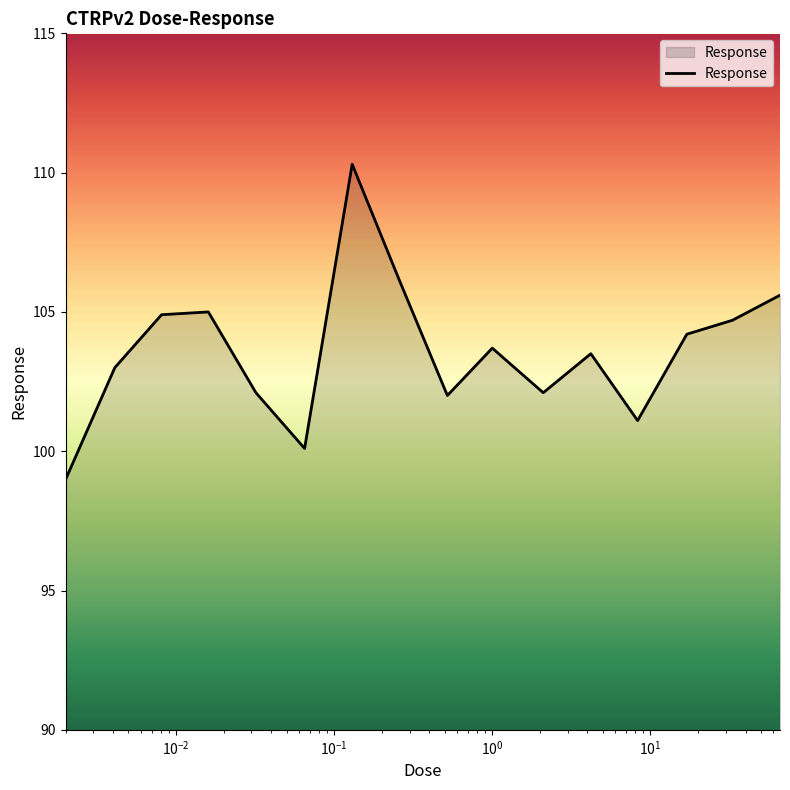

What is the difference between the maximum and minimum values?

11.3